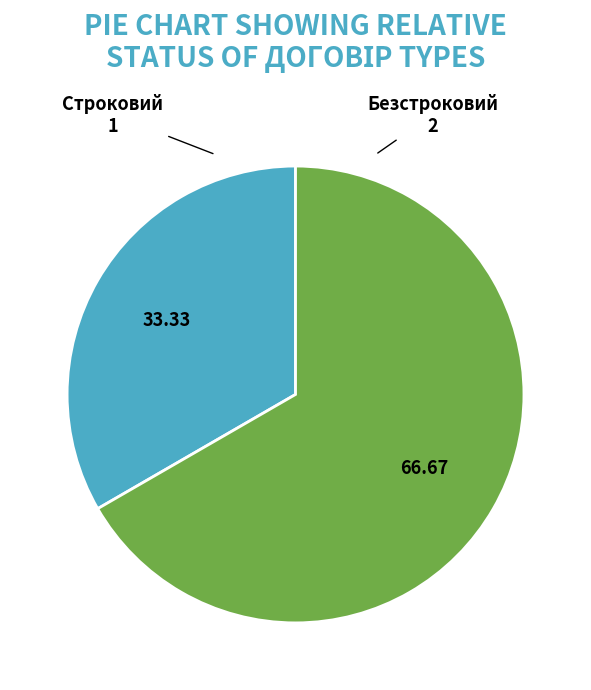

The Строковий slice represents 33% of the pie. True or false?

True